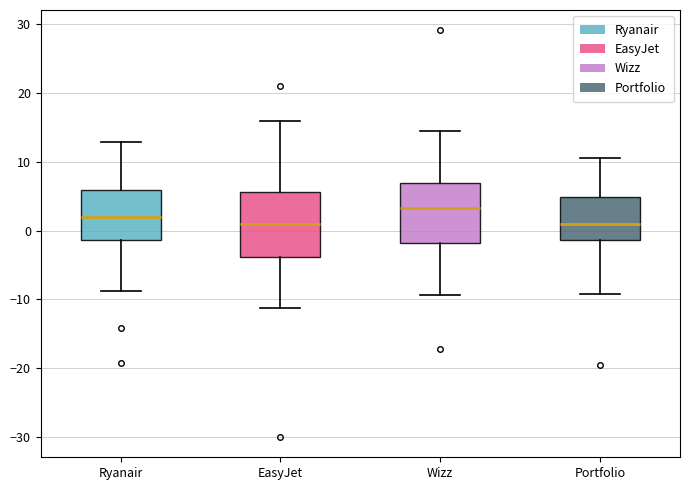

Reading left to right, read every box against the y-axis: the position of its median line, the range the box covers, and the ends of its whiskers. The values are not printed on the chart, so give them approximately, as read against the axis.

Ryanair: median 2, box -1 to 6, whiskers -9 to 13
EasyJet: median 1, box -4 to 6, whiskers -11 to 16
Wizz: median 3, box -2 to 7, whiskers -9 to 14
Portfolio: median 1, box -1 to 5, whiskers -9 to 11